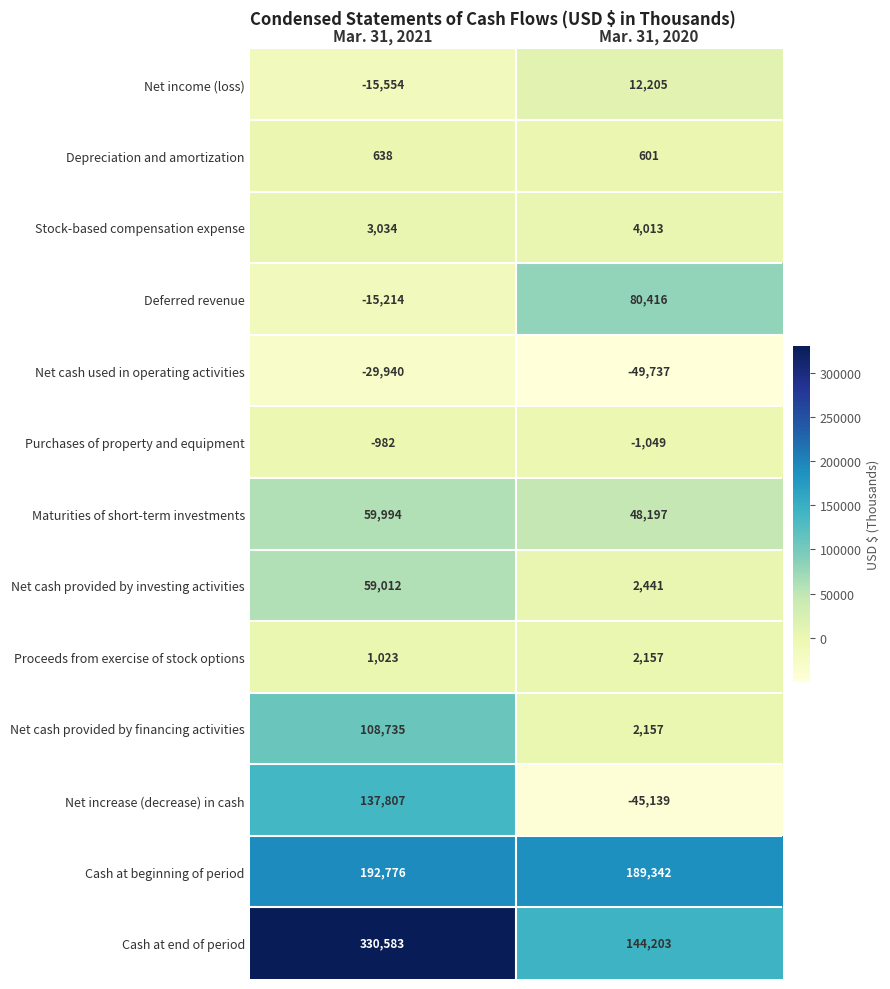

Which series changed the most between Mar. 31, 2021 and Mar. 31, 2020?

Cash at end of period